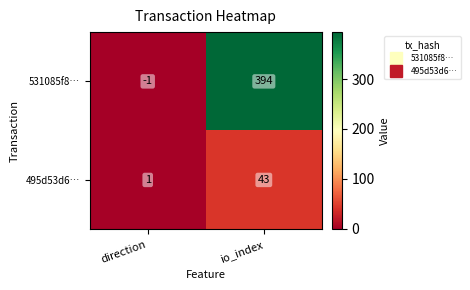

Which category has the lowest value in the 531085f8… series?

direction